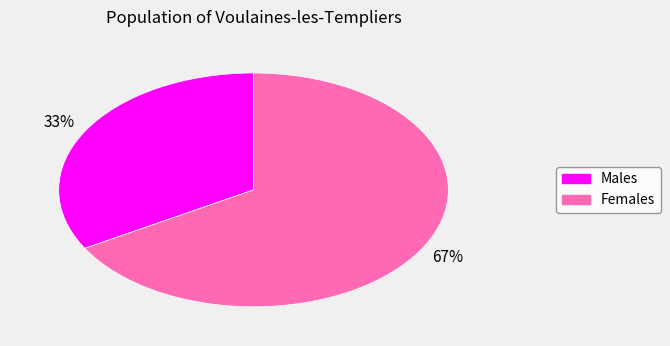

Is it true that Females is 76% of the pie?

False